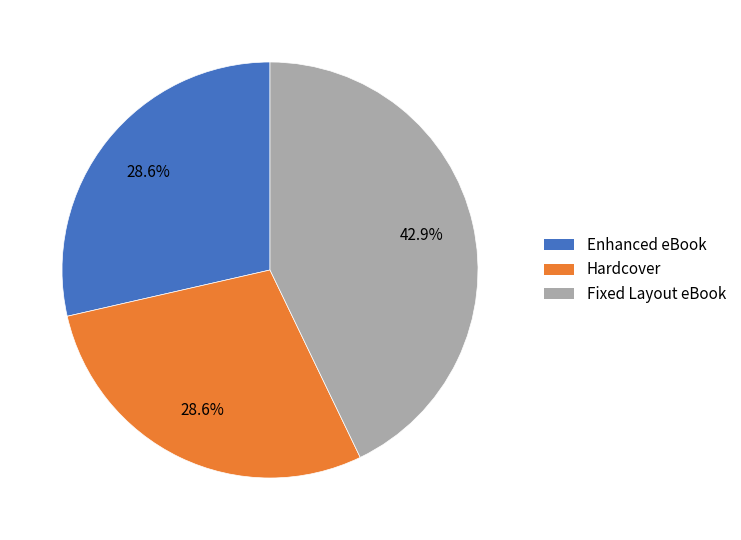

What percentage is the Enhanced eBook slice, to the nearest percent?

29%